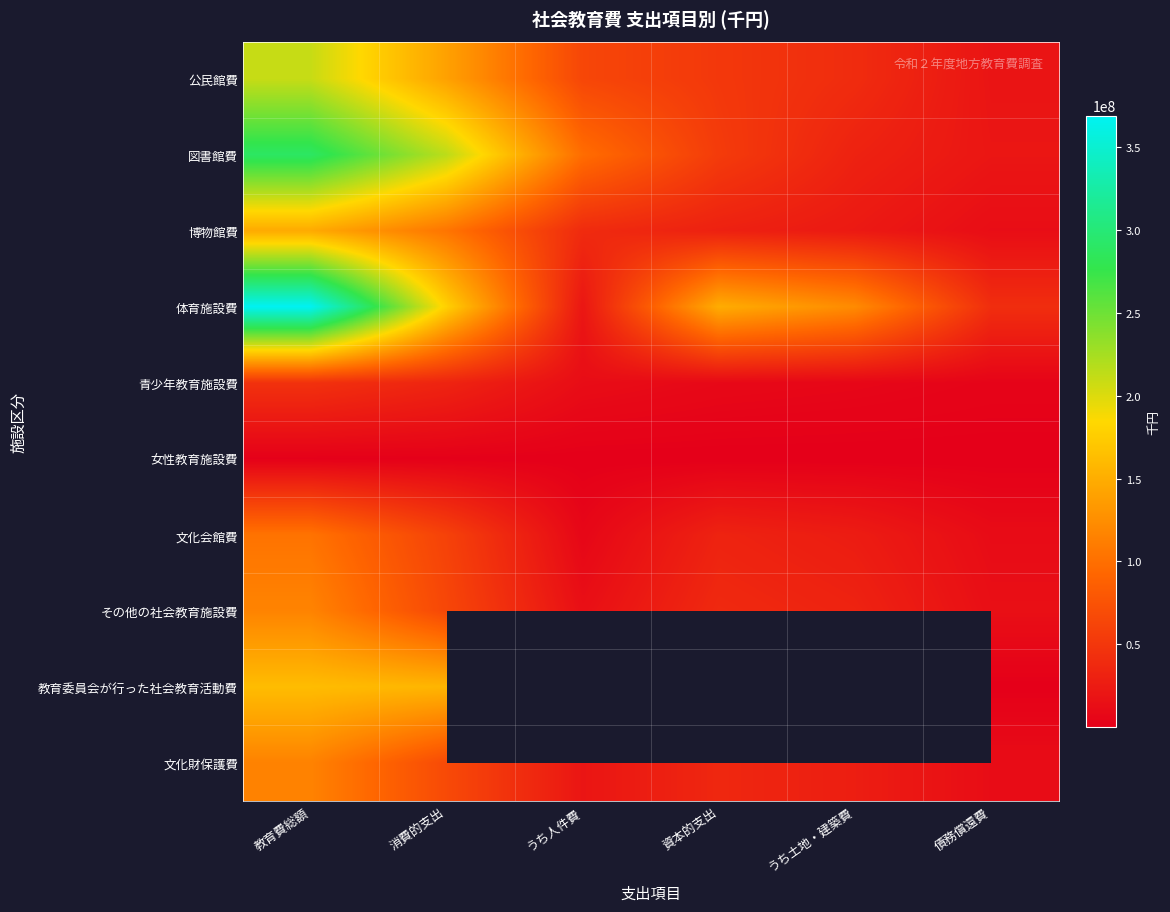

The value of 公民館費 at うち人件費 is 30680847.1. True or false?

False